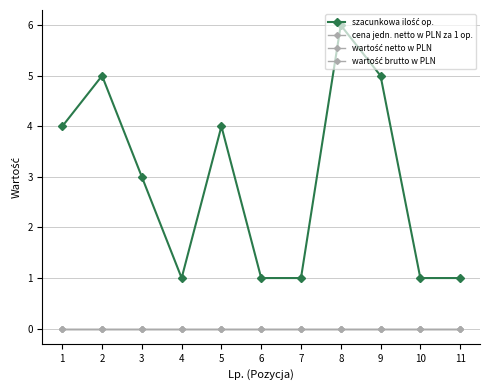

Reading left to right, transcribe all the data shown in this chart.

szacunkowa ilość op.: 4	5	3	1	4	1	1	6	5	1	1
cena jedn. netto w PLN za 1 op.: 0	0	0	0	0	0	0	0	0	0	0
wartość netto w PLN: 0	0	0	0	0	0	0	0	0	0	0
wartość brutto w PLN: 0	0	0	0	0	0	0	0	0	0	0